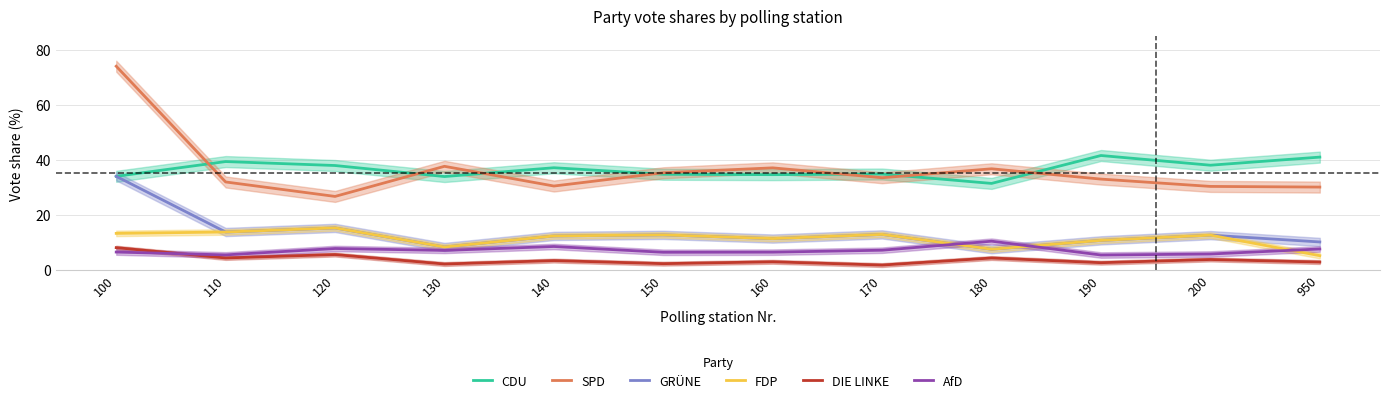

Reading left to right, extract all data points from this chart.

CDU: 34.0	39.3	37.9	33.9	37.1	34.7	34.6	34.8	31.4	41.5	38.0	41.0
SPD: 74.0	31.9	26.6	37.6	30.4	35.3	37.0	33.5	36.7	33.0	30.3	30.1
GRÜNE: 34.0	13.7	15.2	8.3	12.3	12.7	11.3	12.8	7.5	10.7	12.6	10.1
FDP: 13.2	13.7	15.2	8.3	12.3	12.7	11.3	12.8	7.5	10.7	12.6	5.1
DIE LINKE: 8.0	4.3	5.5	2.1	3.3	2.2	2.9	1.7	4.3	2.5	3.7	2.8
AfD: 6.4	5.4	7.7	7.0	8.4	6.3	6.4	7.1	10.4	5.3	5.7	7.5